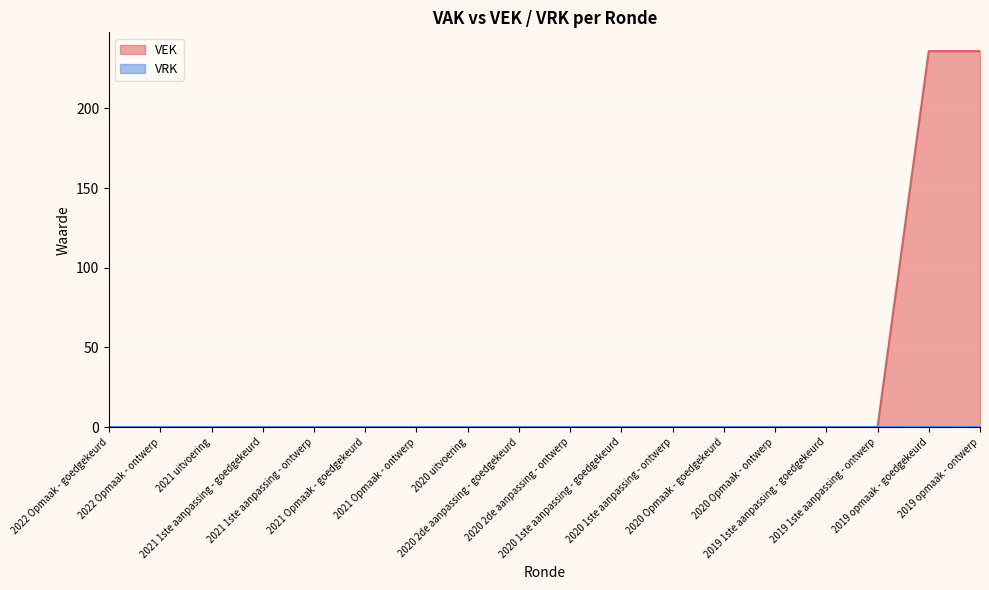

Rank the categories by value from lowest to highest.

2022 Opmaak - goedgekeurd, 2022 Opmaak - ontwerp, 2021 uitvoering, 2021 1ste aanpassing - goedgekeurd, 2021 1ste aanpassing - ontwerp, 2021 Opmaak - goedgekeurd, 2021 Opmaak - ontwerp, 2020 uitvoering, 2020 2de aanpassing - goedgekeurd, 2020 2de aanpassing - ontwerp, 2020 1ste aanpassing - goedgekeurd, 2020 1ste aanpassing - ontwerp, 2020 Opmaak - goedgekeurd, 2020 Opmaak - ontwerp, 2019 1ste aanpassing - goedgekeurd, 2019 1ste aanpassing - ontwerp, 2019 opmaak - goedgekeurd, 2019 opmaak - ontwerp